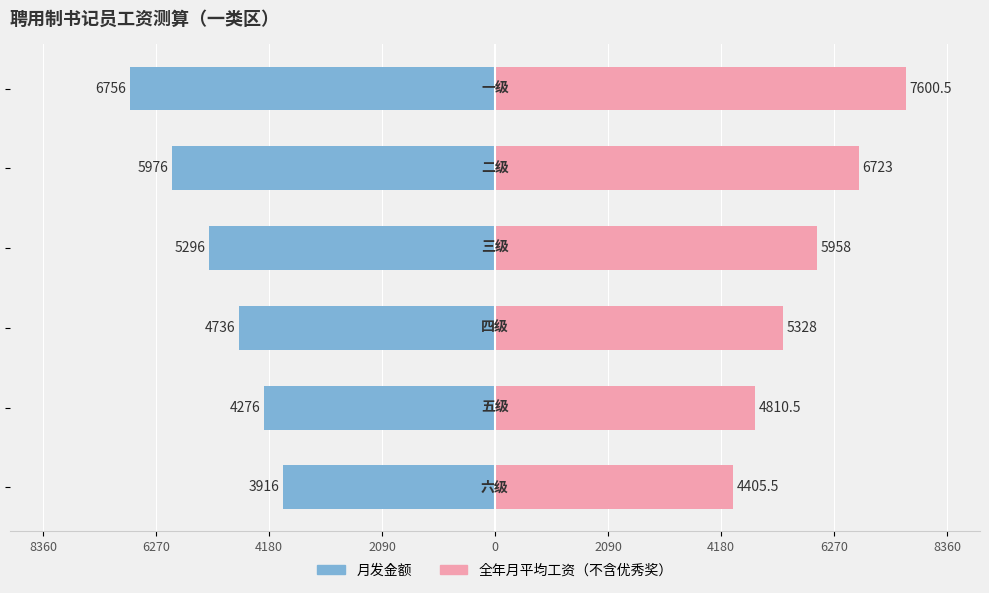

What is the highest value of the 全年月平均工资（不含优秀奖） series?

7600.5